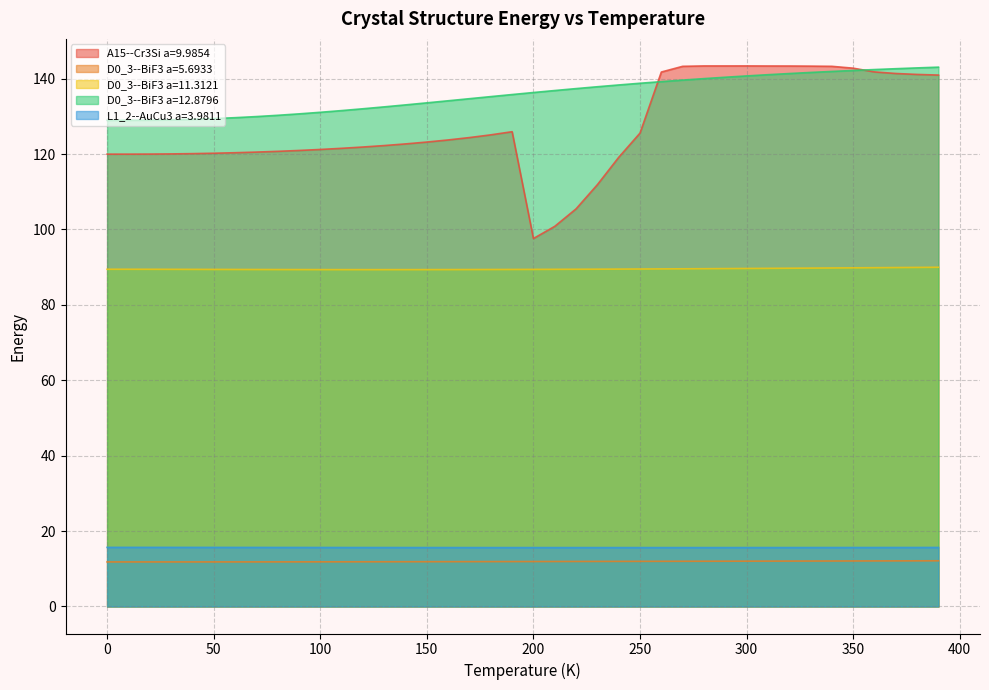

Where does the A15--Cr3Si a=9.9854 series first go above 123?

150.0